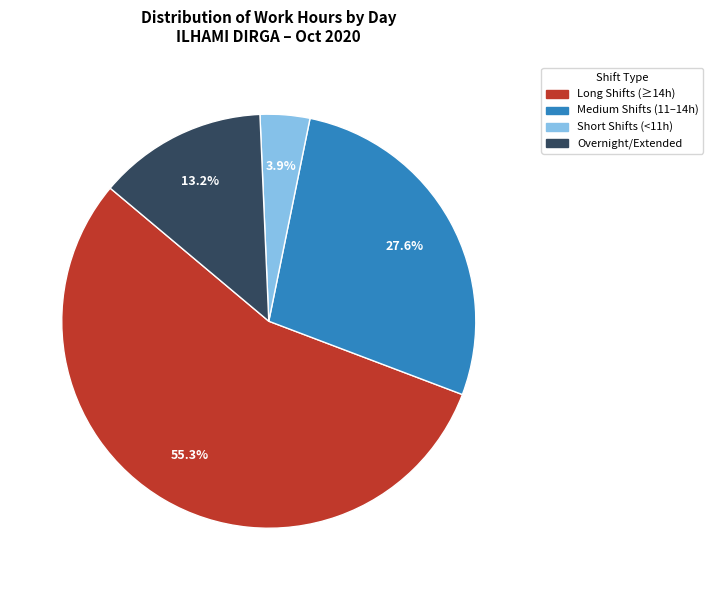

Is there any slice that represents more than half of the pie?

Yes